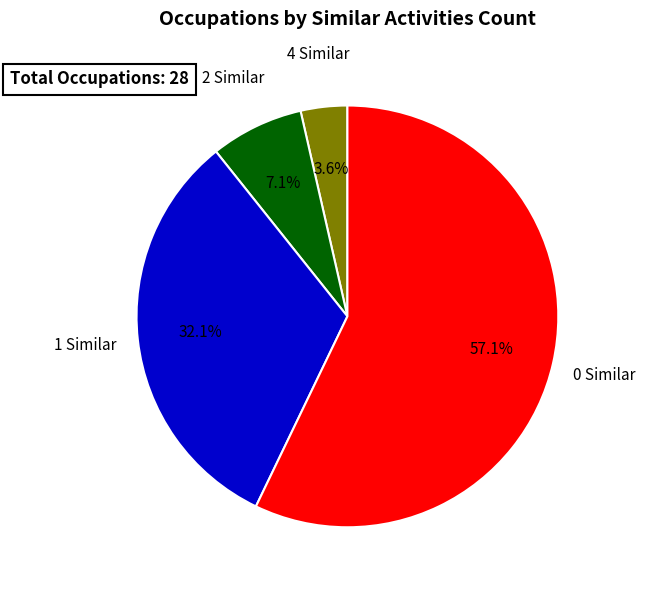

Does any single category account for the majority?

Yes